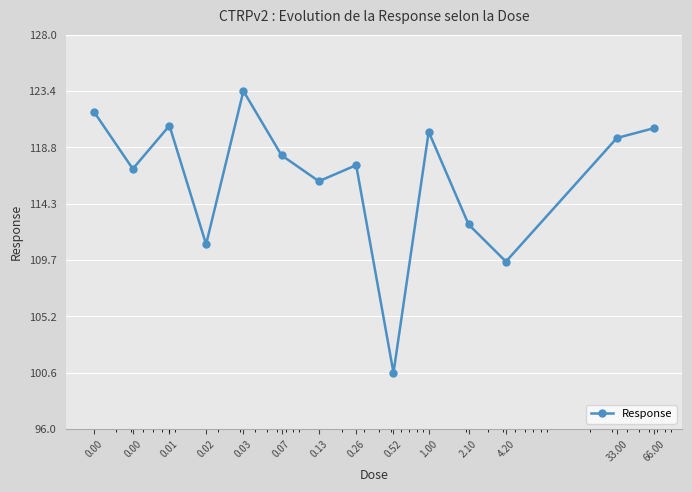

What is the greatest value displayed?

123.4